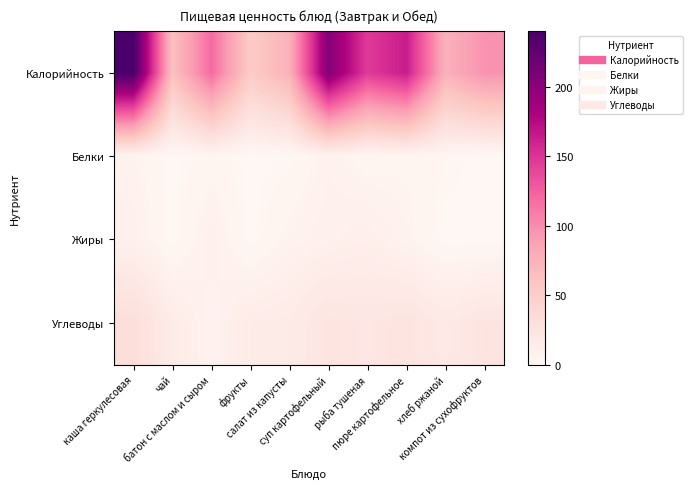

What is the spread (max minus min) of values at салат из капусты?

75.0